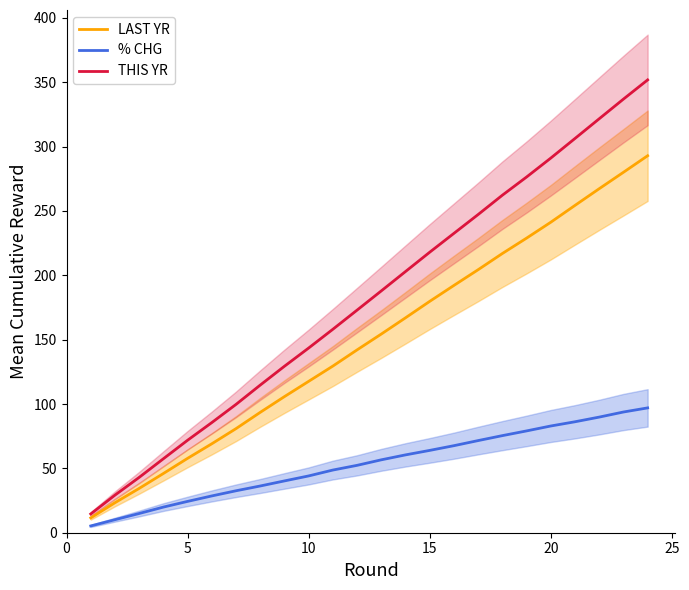

The value of LAST YR at 30 is 44.5. True or false?

False